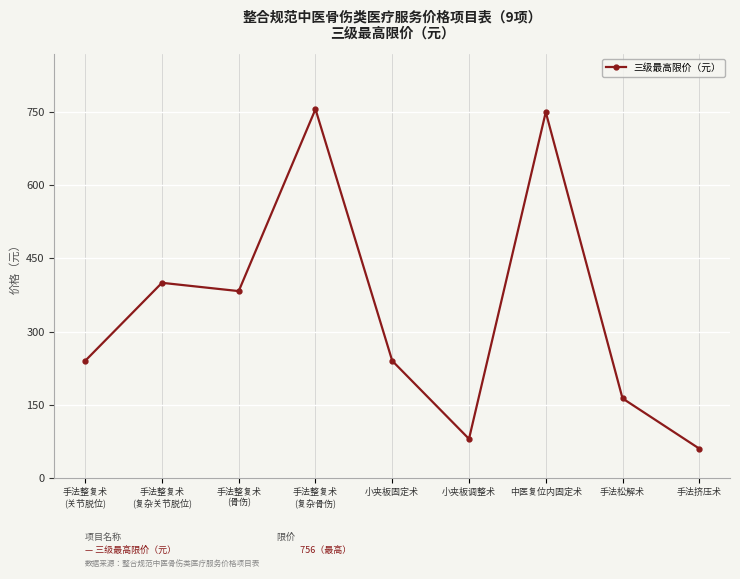

What is the label of the 5th point from the left?

小夹板固定术